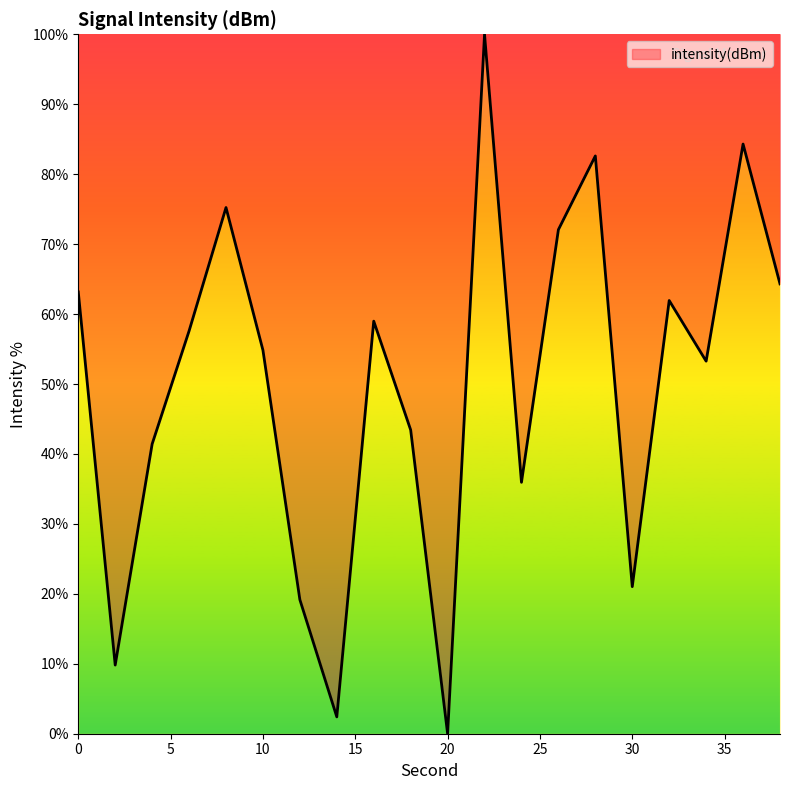

How many lines are shown in the chart?

1